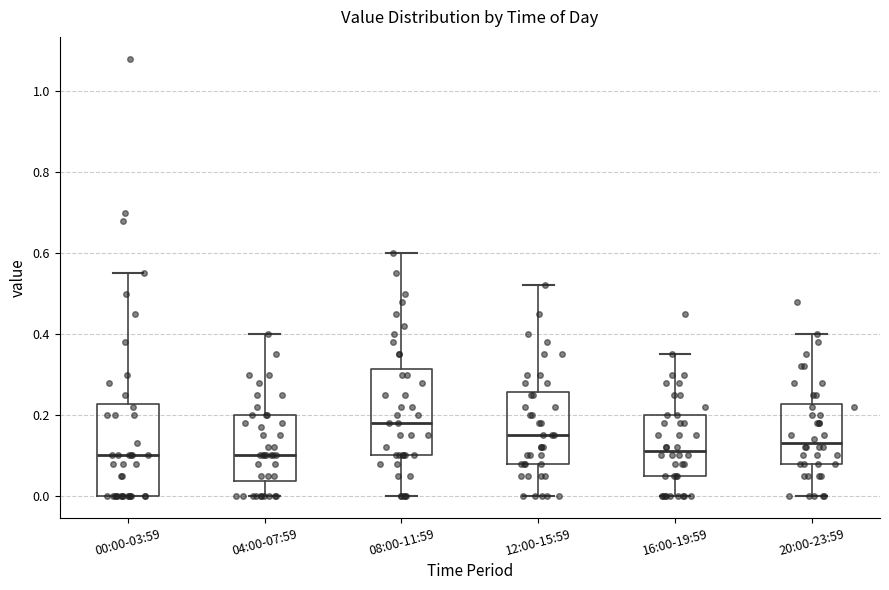

Where does the median line of the box for 16:00-19:59 sit on the y-axis? The values are not printed on the chart, so give them approximately, as read against the axis.

0.12